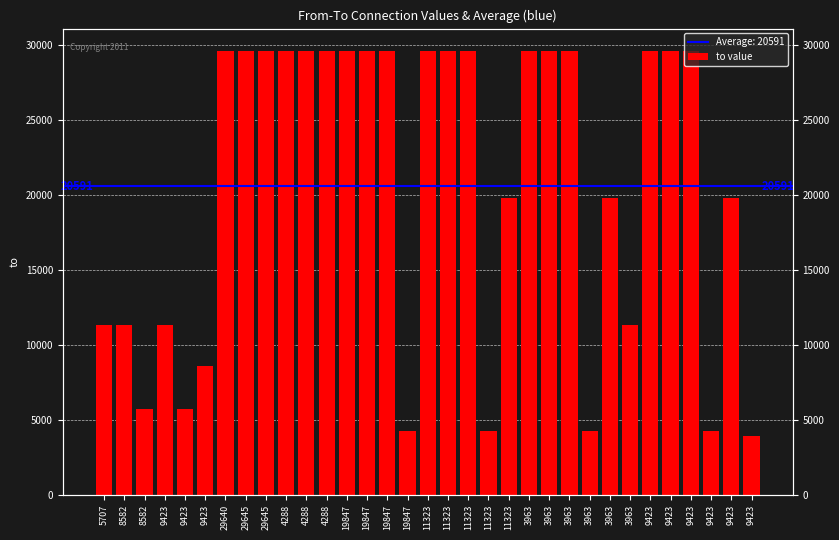

The value at 9423 is 1131. True or false?

False